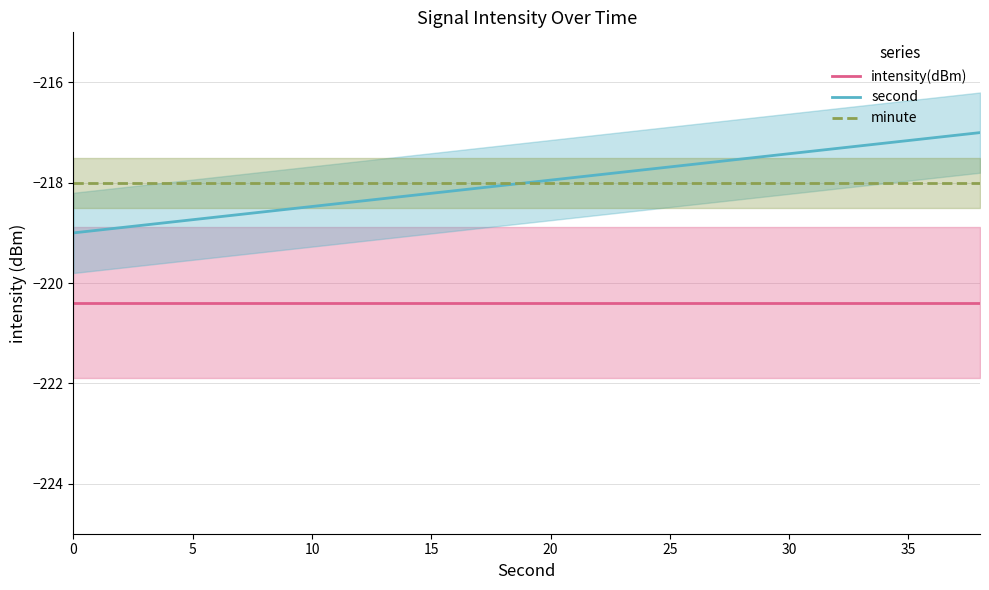

Rank the series by their maximum value, from lowest to highest.

intensity(dBm), minute, second